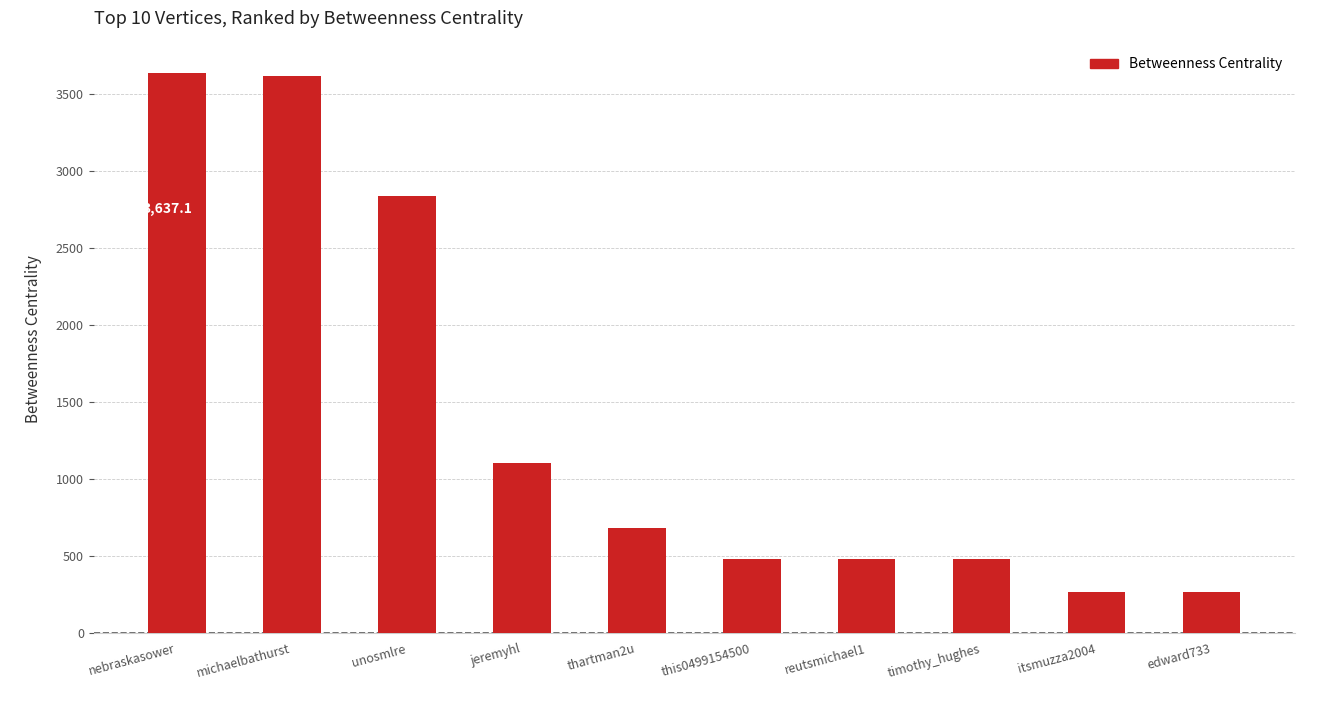

Is it true that the value at michaelbathurst is 3618.0?

True